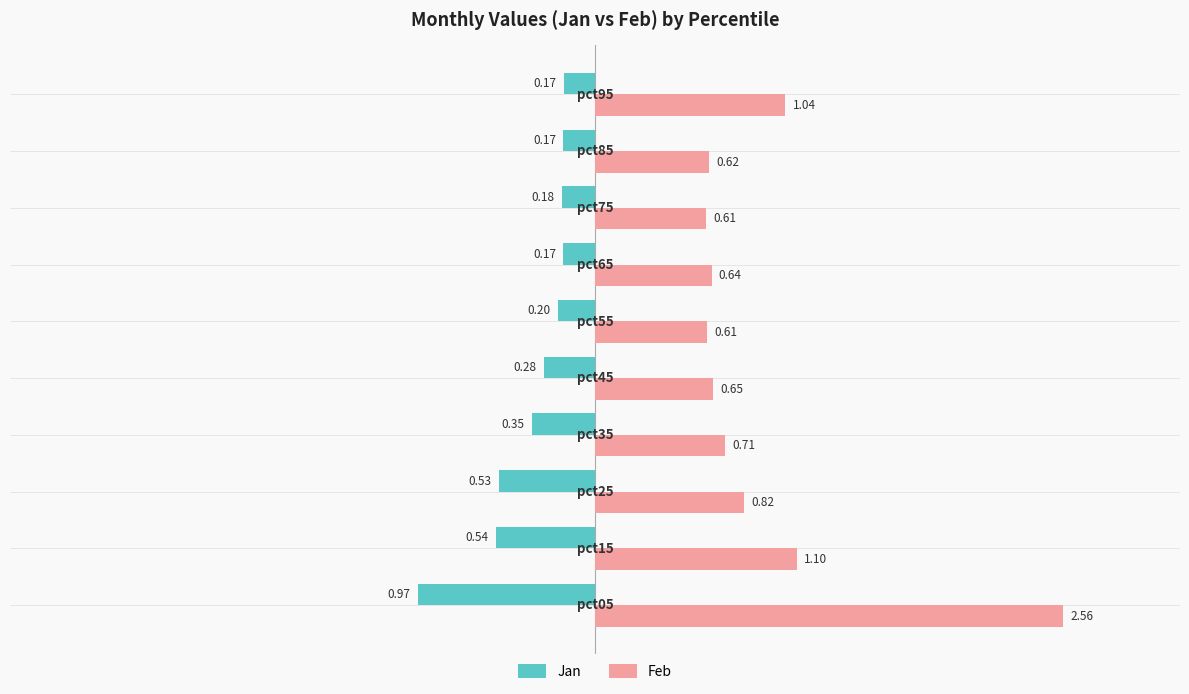

Which series has the largest range (max minus min)?

Feb